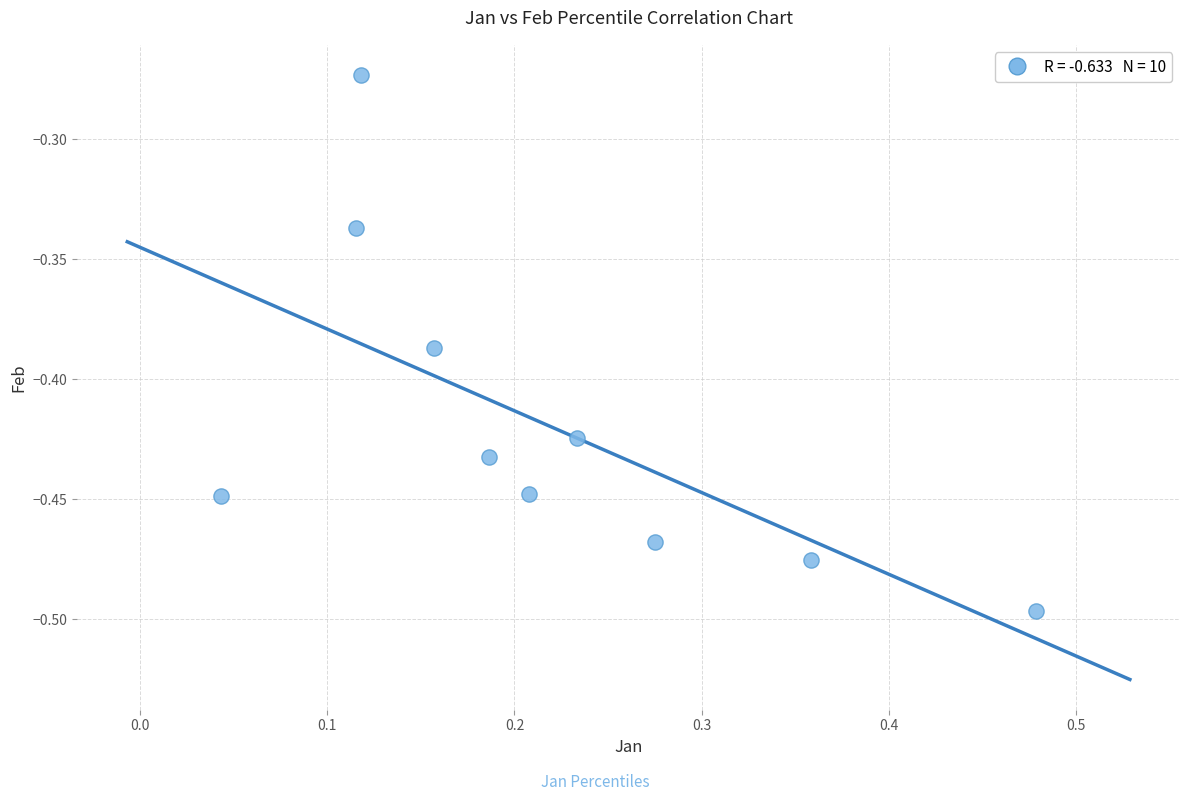

What is the range of X values (max minus min)?

0.4